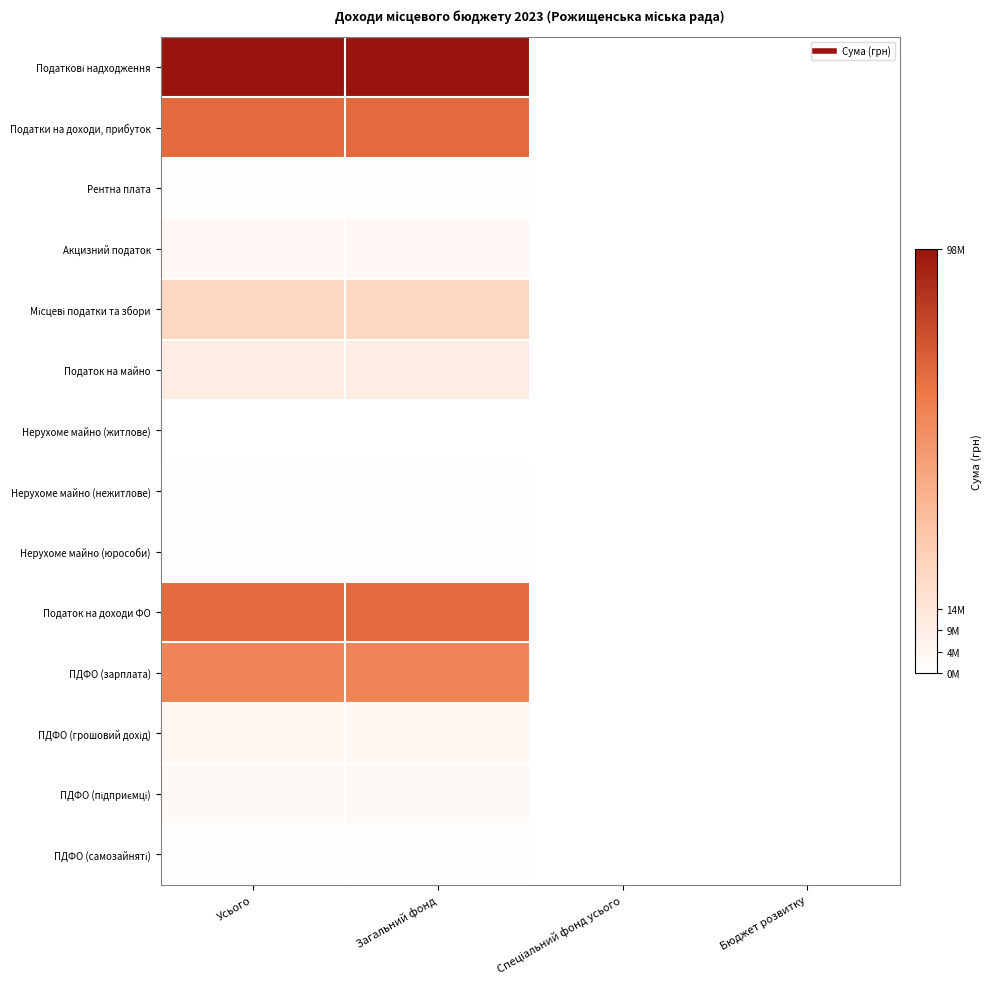

At Спеціальний фонд усього, list the series in order from largest to smallest.

Податкові надходження, Податки на доходи, прибуток, Рентна плата, Акцизний податок, Місцеві податки та збори, Податок на майно, Нерухоме майно (житлове), Нерухоме майно (нежитлове), Нерухоме майно (юрособи), Податок на доходи ФО, ПДФО (зарплата), ПДФО (грошовий дохід), ПДФО (підприємці), ПДФО (самозайняті)